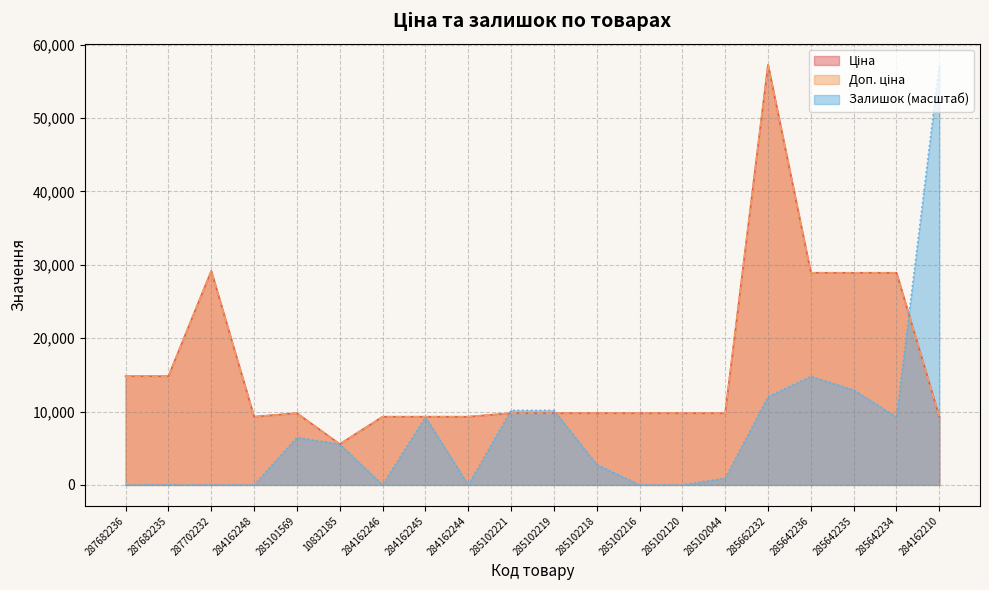

Reading left to right, transcribe all the data shown in this chart.

Ціна: 287682236=14817.6	287682235=14817.6	287702232=29152.3	284162248=9290.5	285101569=9775.5	10832185=5560.3	284162246=9290.5	284162245=9290.5	284162244=9290.5	285102221=9775.5	285102219=9775.5	285102218=9775.5	285102216=9775.5	285102120=9775.5	285102044=9775.5	285662232=57258.0	285642236=28901.7	285642235=28901.7	285642234=28901.7	284162210=9290.5
Доп. ціна: 287682236=14817.6	287682235=14817.6	287702232=29152.3	284162248=9290.5	285101569=9775.5	10832185=5560.3	284162246=9290.5	284162245=9290.5	284162244=9290.5	285102221=9775.5	285102219=9775.5	285102218=9775.5	285102216=9775.5	285102120=9775.5	285102044=9775.5	285662232=57258.0	285642236=28901.7	285642235=28901.7	285642234=28901.7	284162210=9290.5
Залишок: 287682236=0.0	287682235=0.0	287702232=0.0	284162248=0.0	285101569=6464.6	10832185=5541.1	284162246=0.0	284162245=9235.2	284162244=0.0	285102221=10158.7	285102219=10158.7	285102218=2770.5	285102216=0.0	285102120=0.0	285102044=923.5	285662232=12005.7	285642236=14776.3	285642235=12929.2	285642234=9235.2	284162210=57258.0